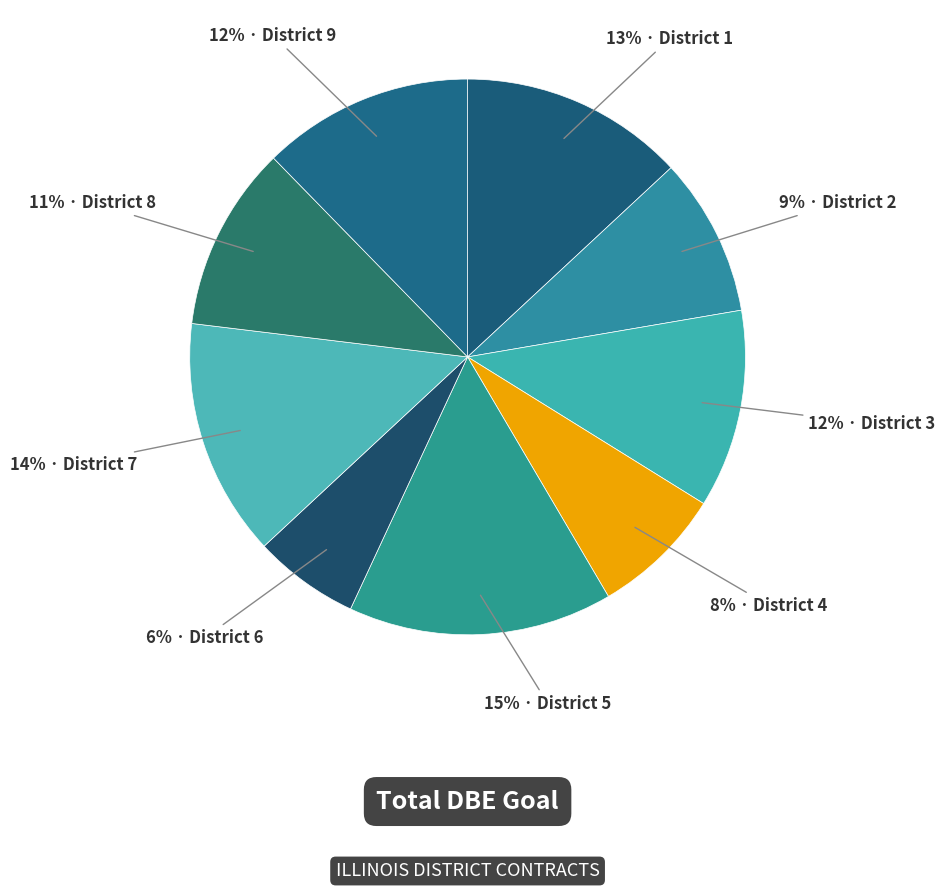

Count the number of slices in the pie.

9